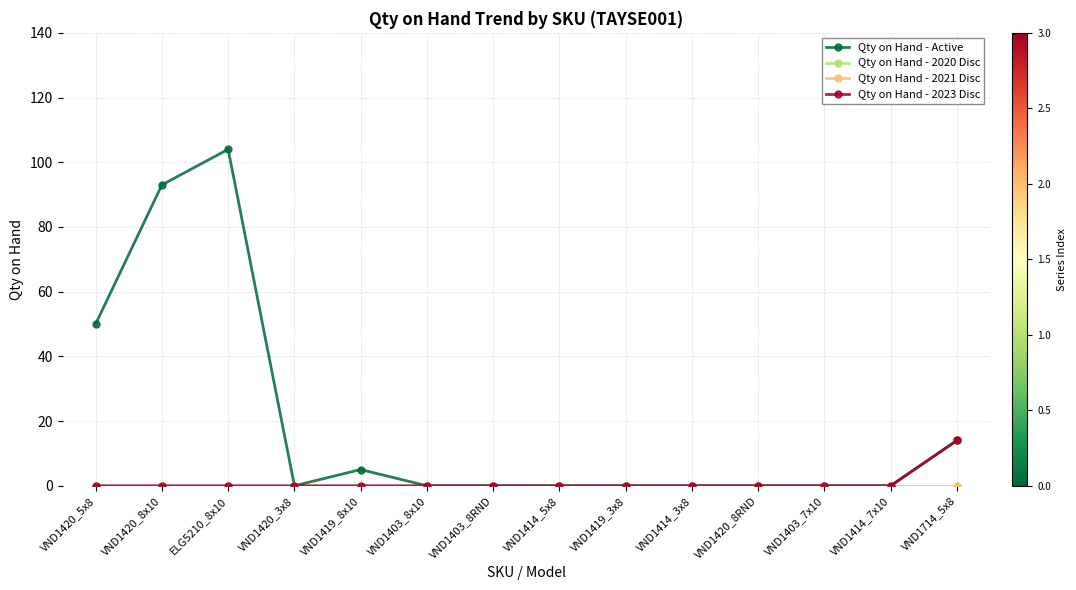

Is the value of Qty on Hand - 2021 Disc at VND1714_5x8 greater than the value of Qty on Hand - 2023 Disc at VND1414_5x8?

No